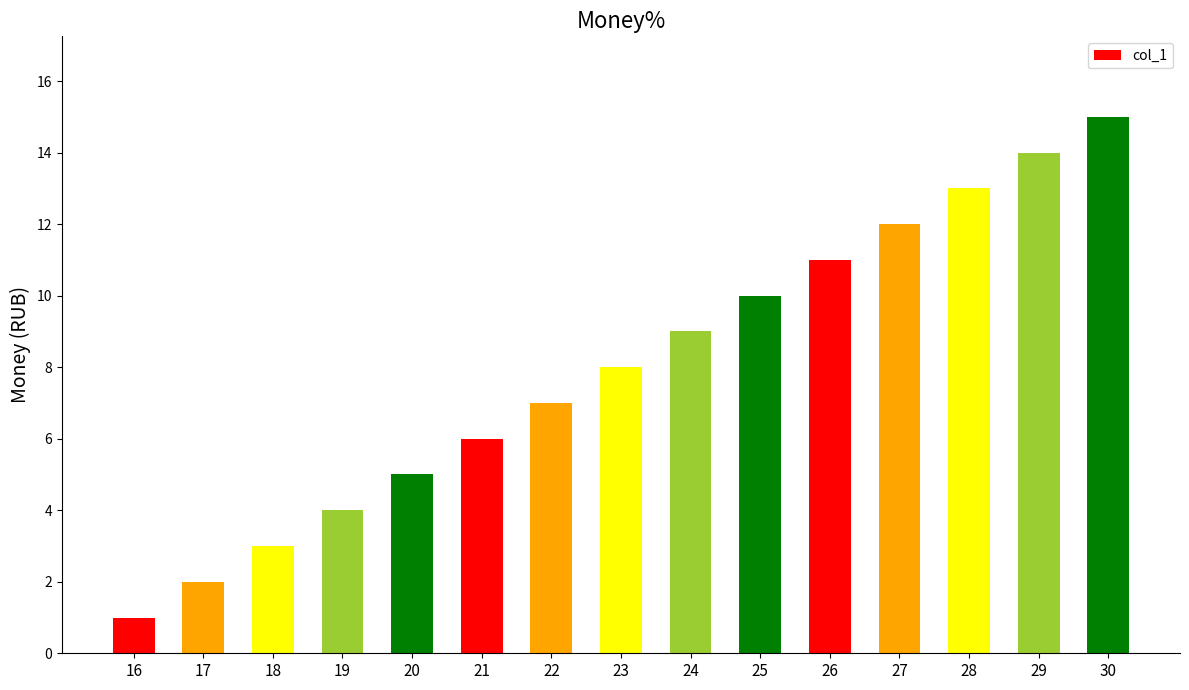

Reading left to right, transcribe all the data shown in this chart.

1	2	3	4	5	6	7	8	9	10	11	12	13	14	15